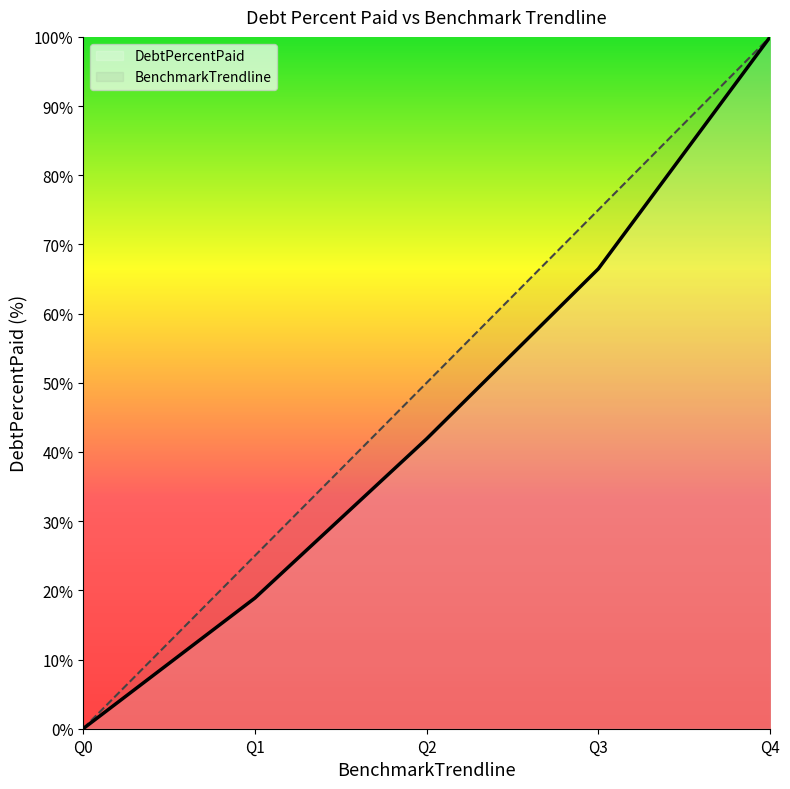

At how many categories does at least one series exceed 95?

1